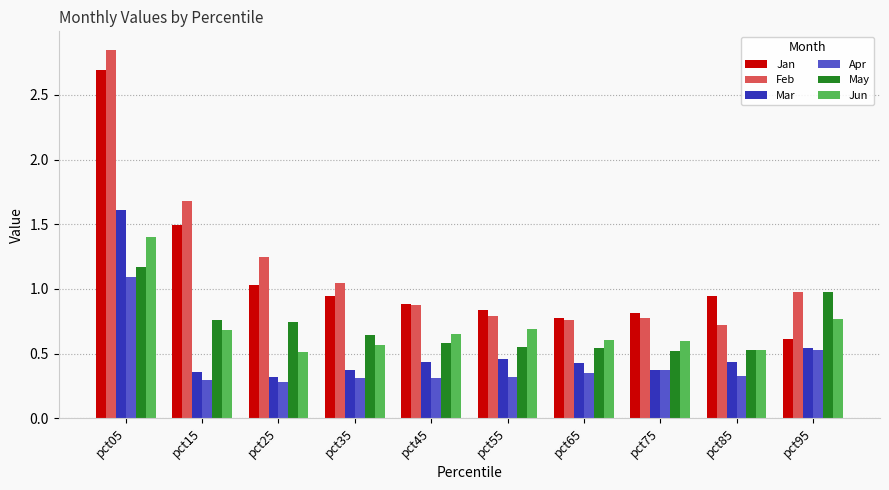

What are all the series names shown in the legend?

Jan, Feb, Mar, Apr, May, Jun